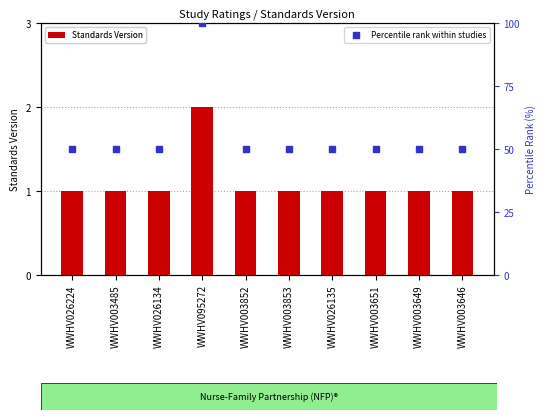

What are all the series names shown in the legend?

Standards Version, Percentile rank within studies